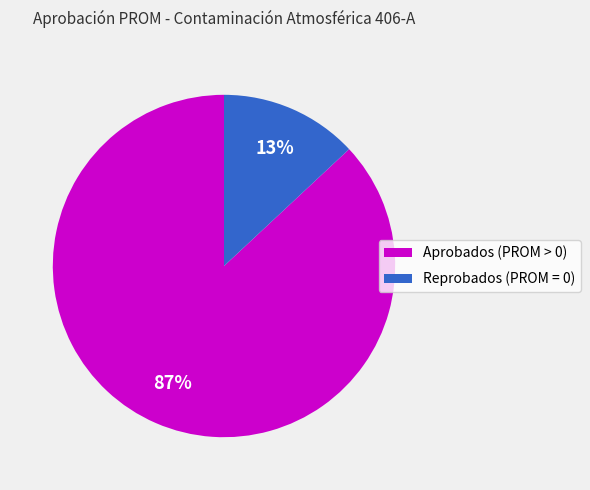

What is the largest slice in the pie chart?

Aprobados (PROM > 0)